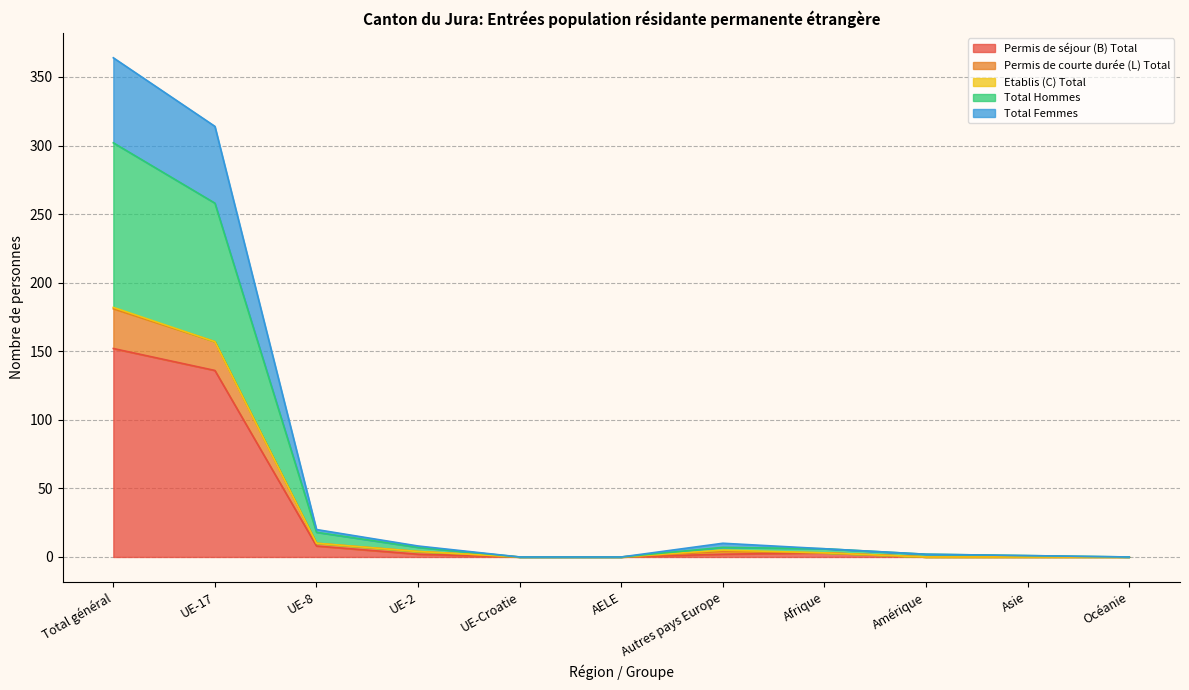

How many categories are shown in the chart?

11